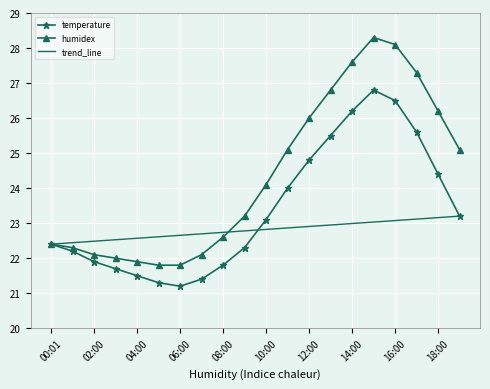

What position from the right is 19:00?

1